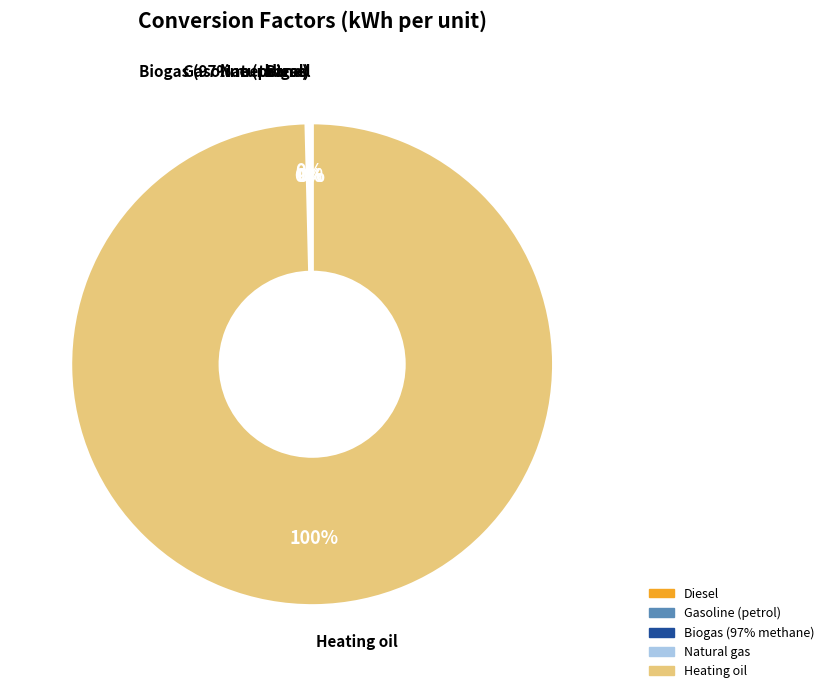

Is it true that Diesel is 8% of the pie?

False